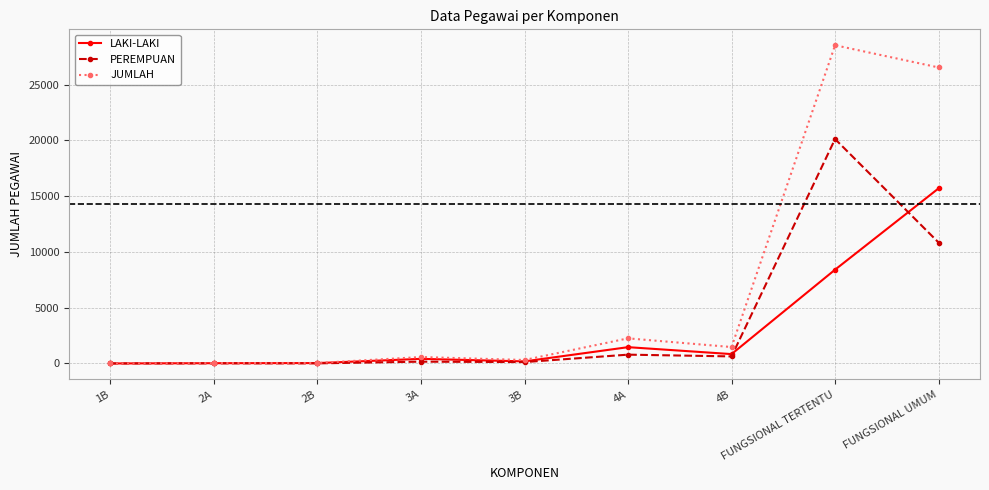

What is the greatest value displayed?

28542